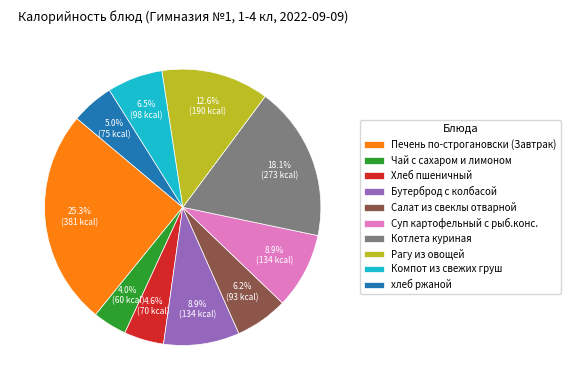

Does Салат из свеклы отварной represent more than half of the total?

No